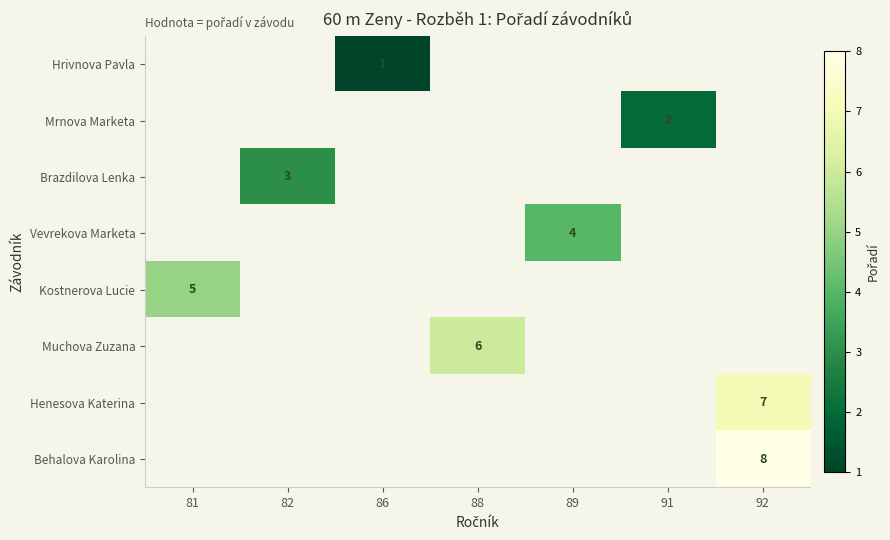

What is the smallest value displayed?

1.0